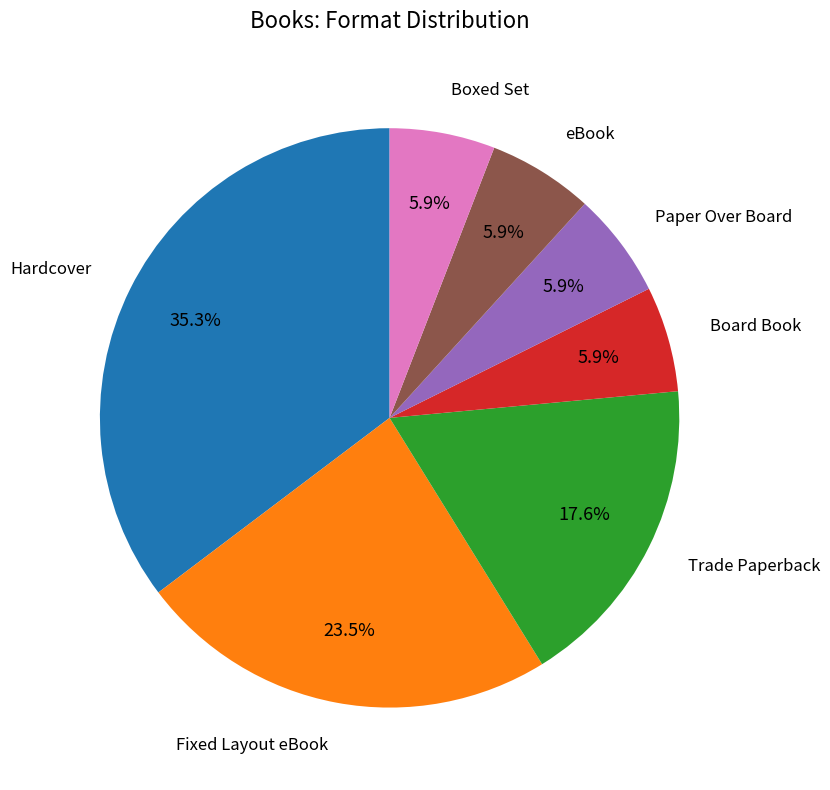

True or false: Trade Paperback accounts for 3% of the total.

False